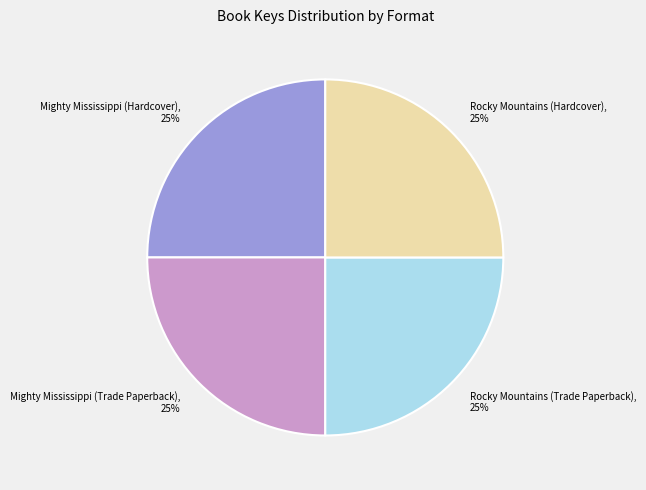

Approximately how many times larger is the value at Mighty Mississippi (Hardcover) compared to Rocky Mountains (Hardcover)?

1.0